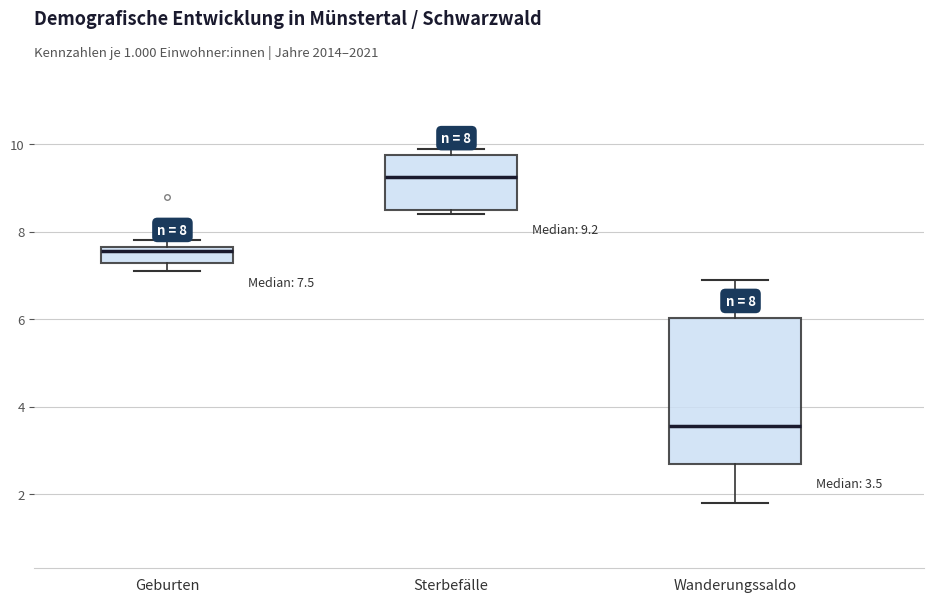

Which box is the tallest, from its lower edge to its upper edge?

Wanderungssaldo